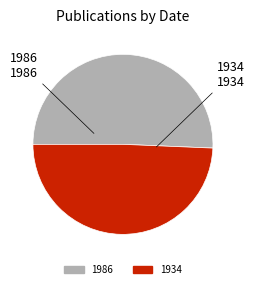

How many segments does this pie chart have?

2